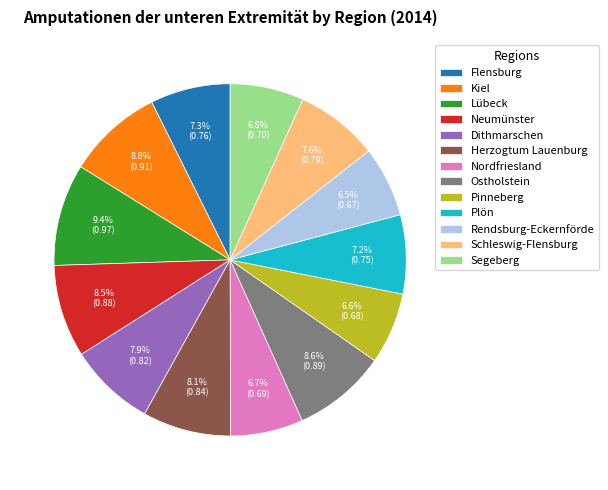

What percentage is NOT represented by Schleswig-Flensburg?

92.4%